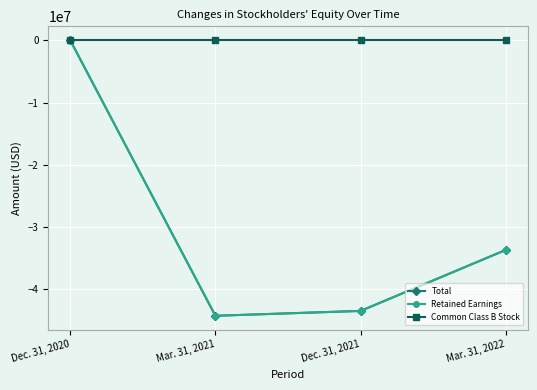

Is it true that Total equals -44218389 at Mar. 31, 2021?

True